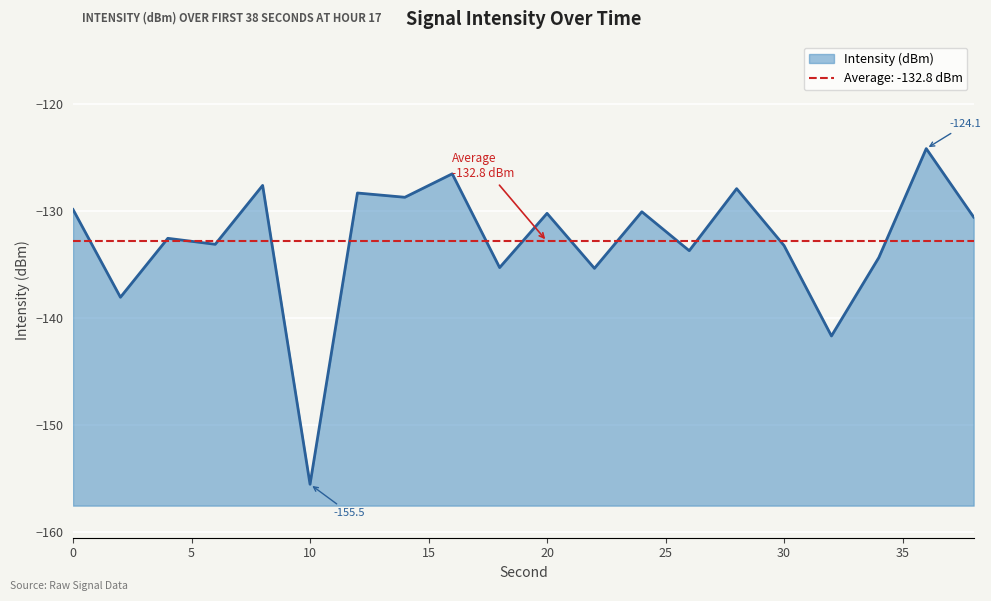

True or false: the data shows -175.2 at 30.

False